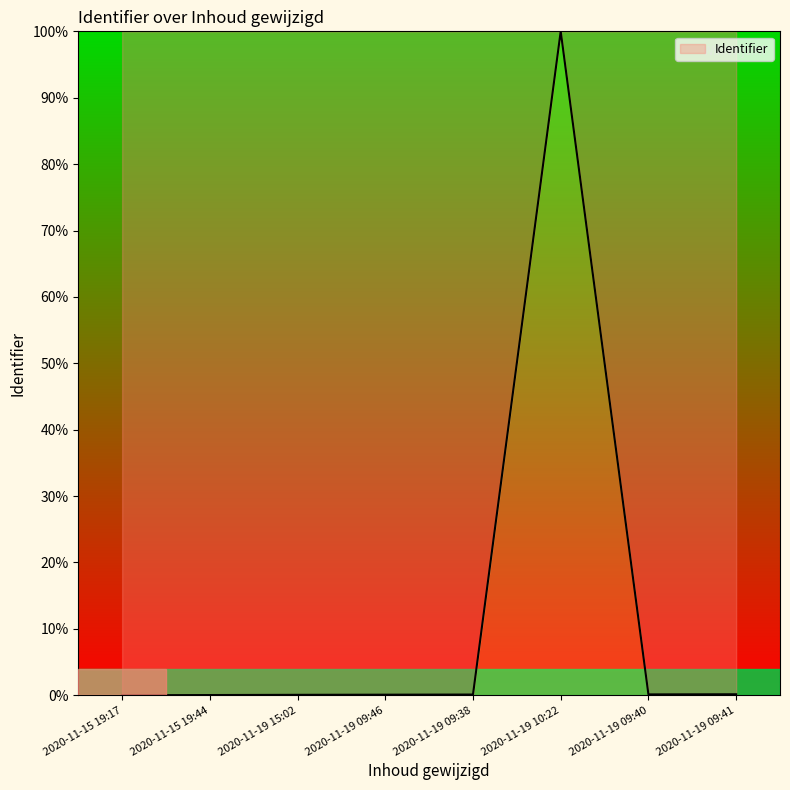

What is the greatest value displayed?

100.0